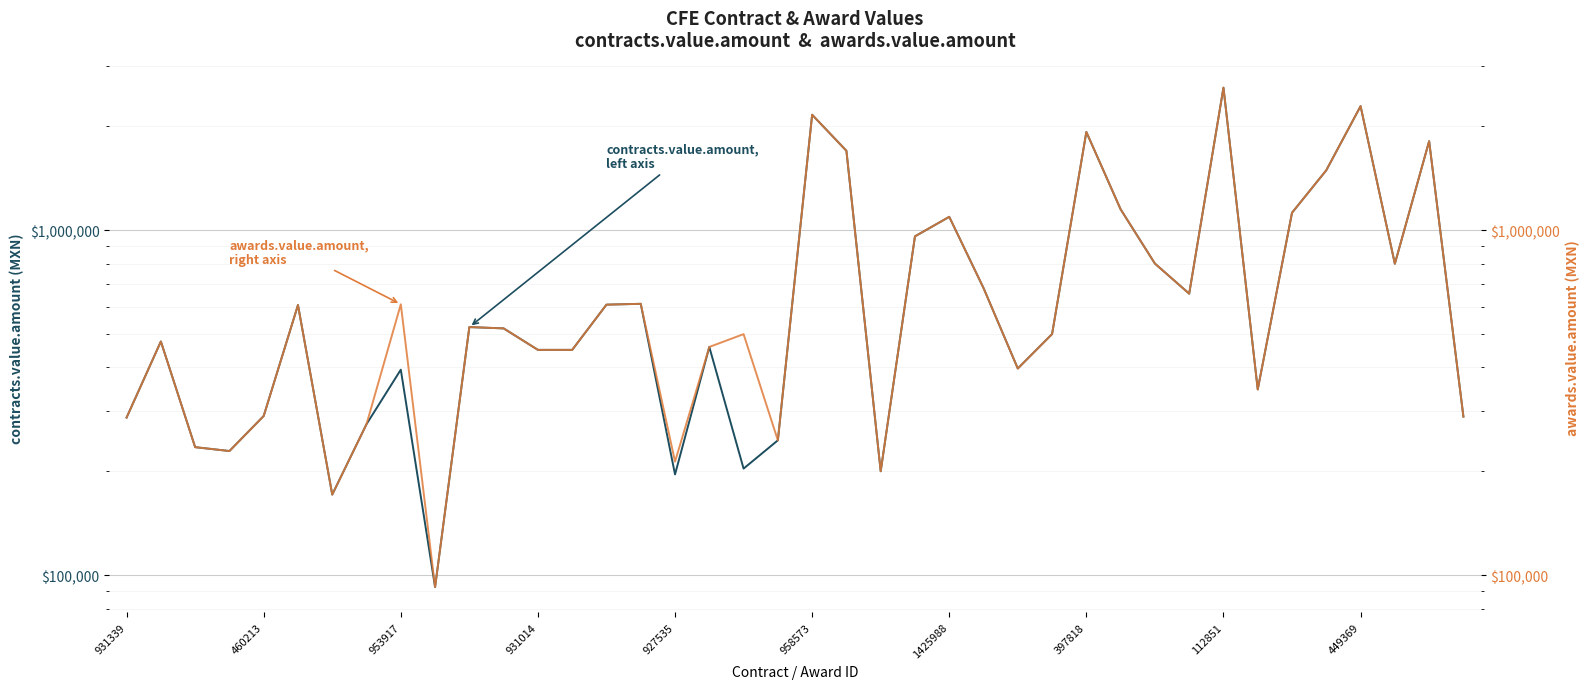

Which has a higher value, 25 or 21?

21